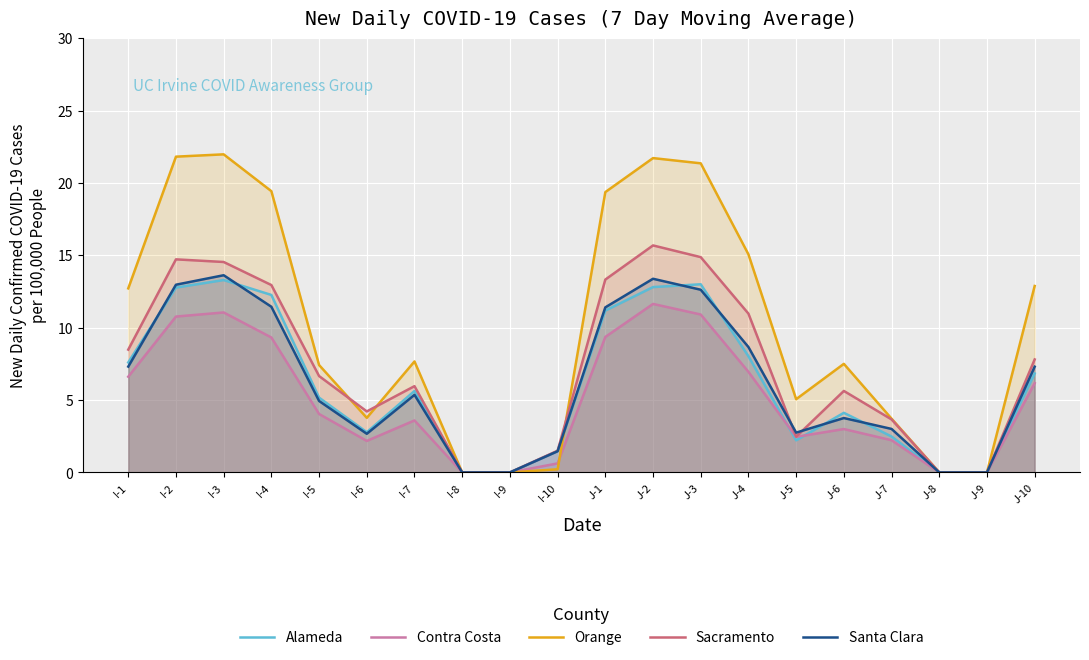

How many values in the Alameda series are below 5?

9